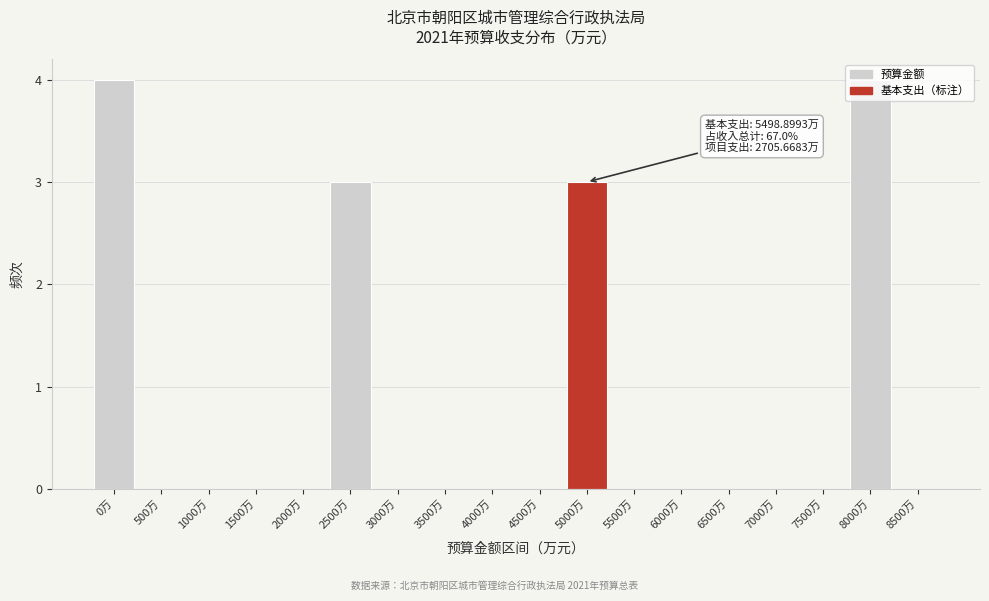

The chart shows a value of 4 at 8000万. True or false?

True